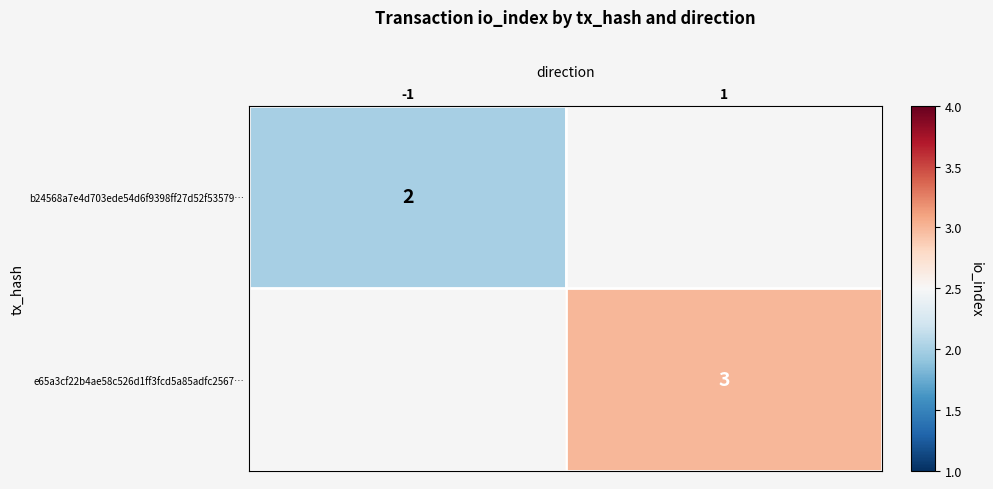

Is it true that e65a3cf22b4ae58c526d1ff3fcd5a85adfc2567… equals 1.7 at 1?

False